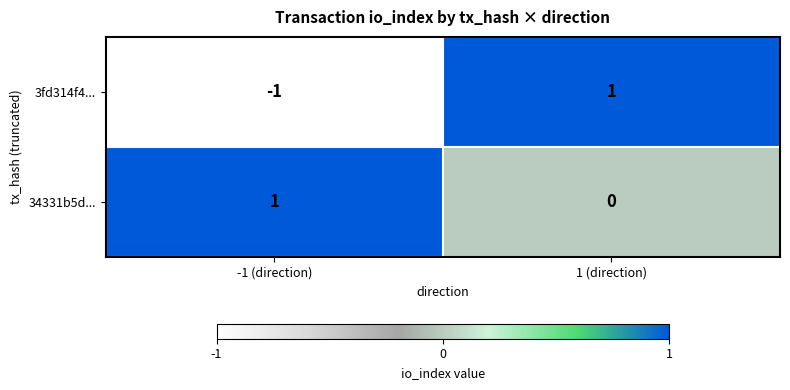

At which label does 34331b5d... reach its peak?

-1 (direction)